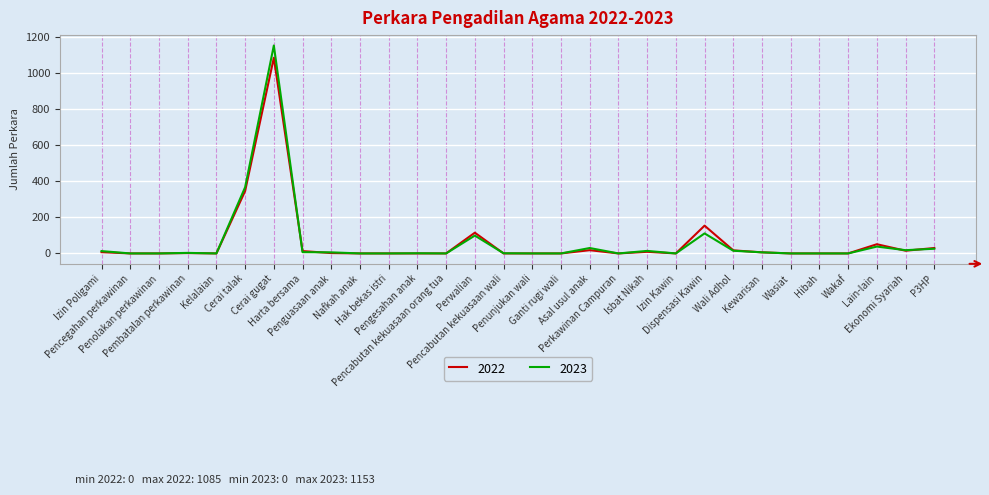

What is the difference between the second highest and minimum values in the 2022 series?

346